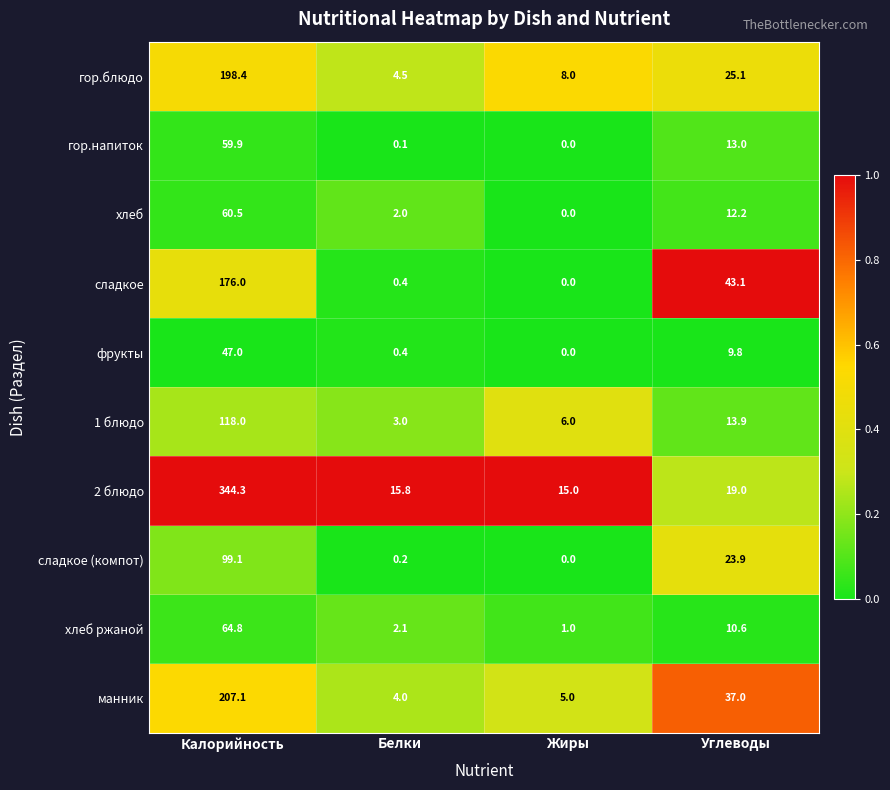

Which series changed the most between Калорийность and Жиры?

2 блюдо